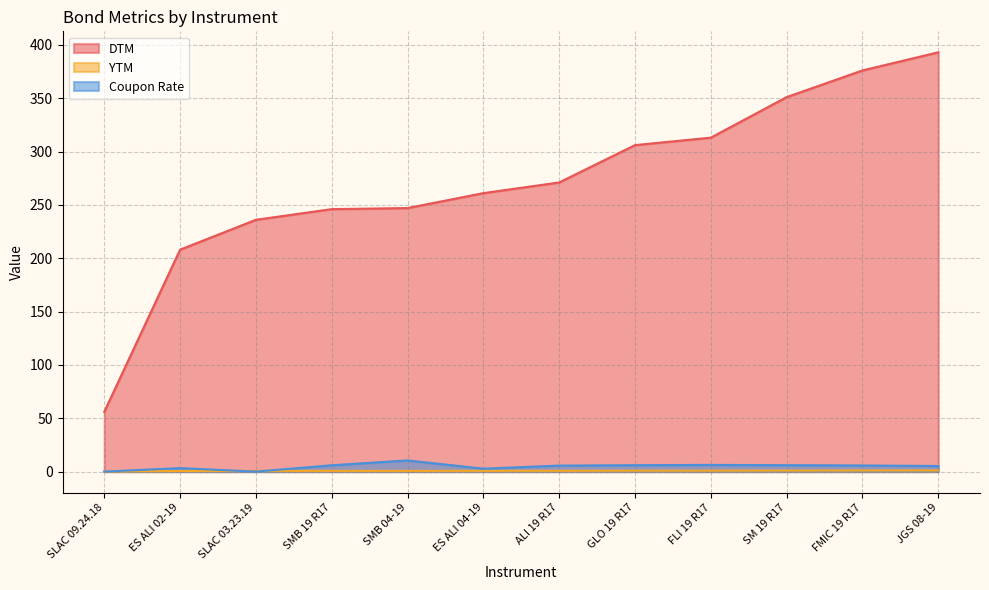

Between which two adjacent categories do Coupon Rate and YTM first intersect?

SLAC 09.24.18 and ES ALI 02-19